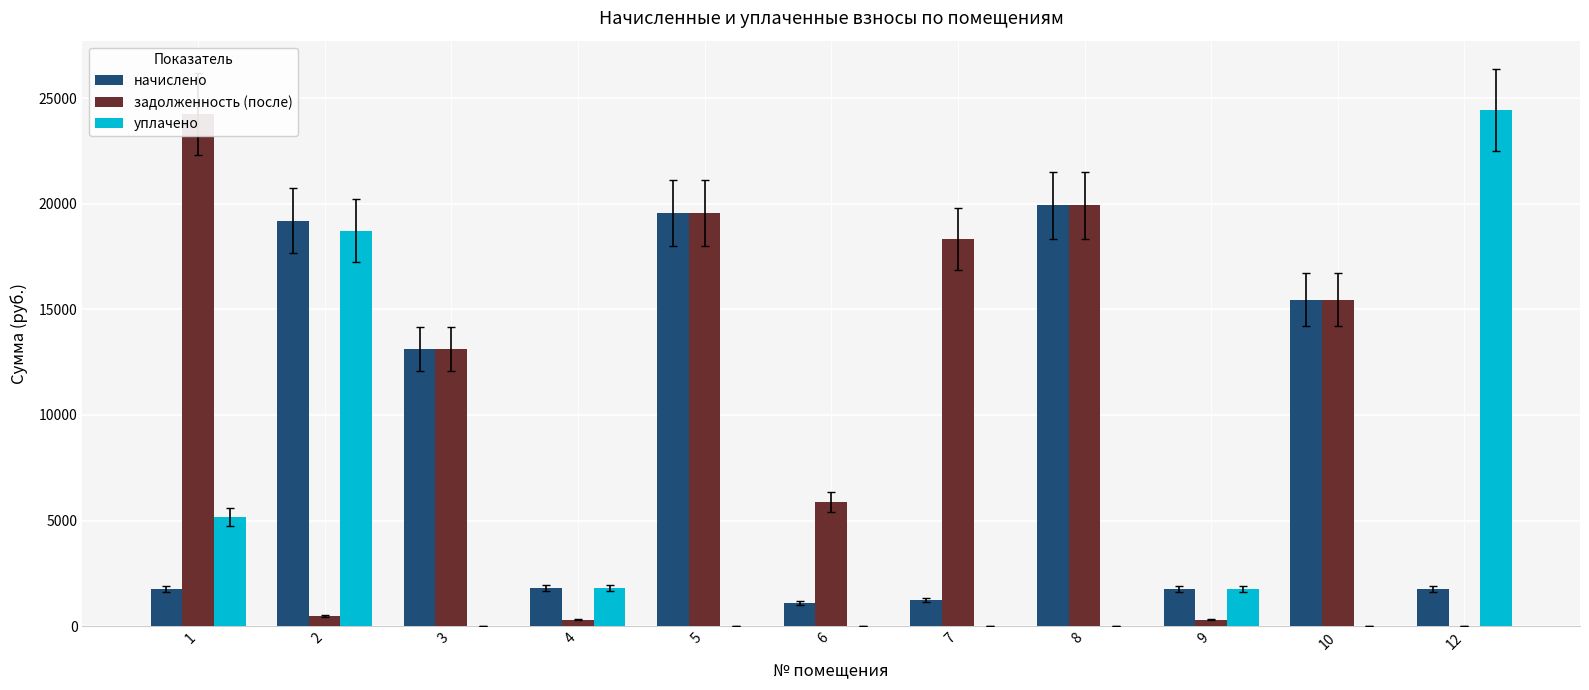

What is the maximum value for начислено?

19934.2